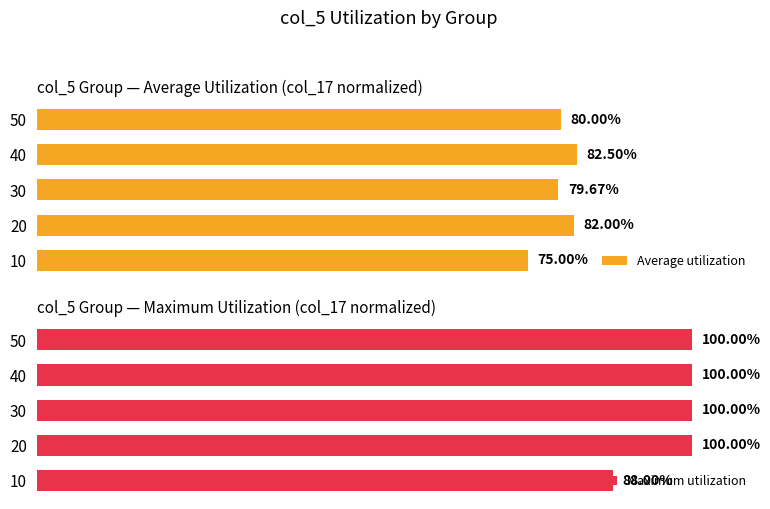

What is the difference between the maximum and minimum values in the Maximum utilization series?

12.0